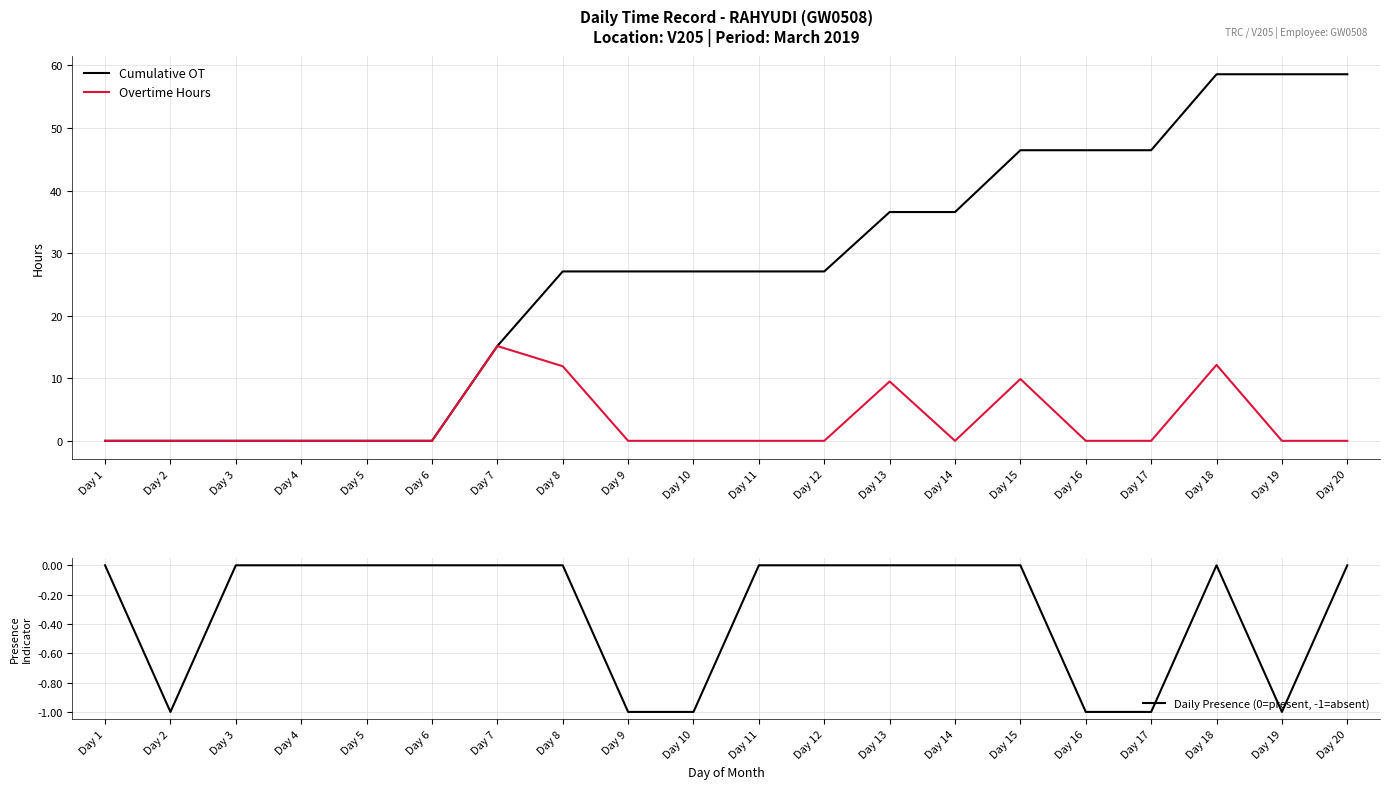

What is the maximum value shown in the chart?

58.6